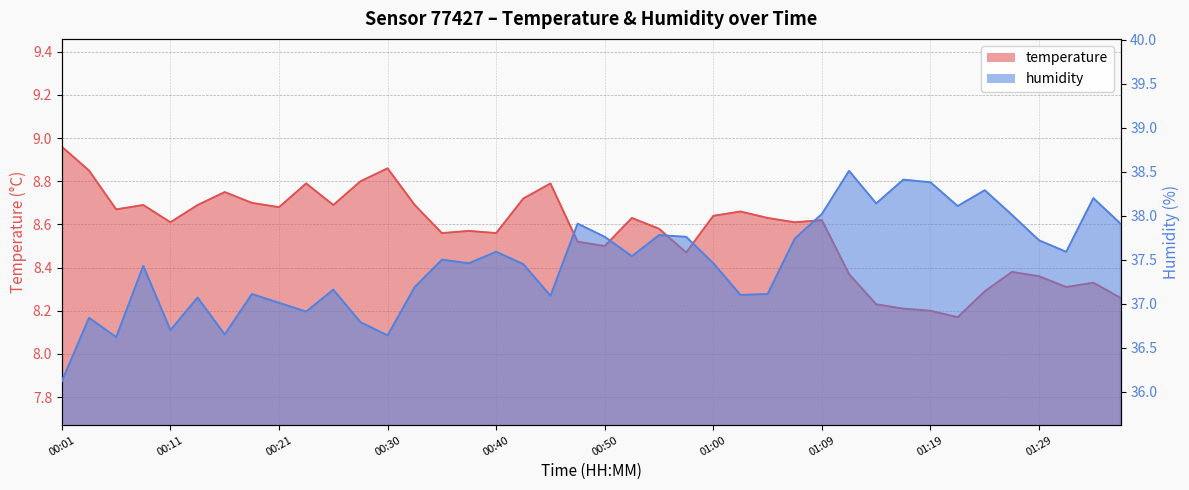

What is the highest value of the humidity series?

38.5